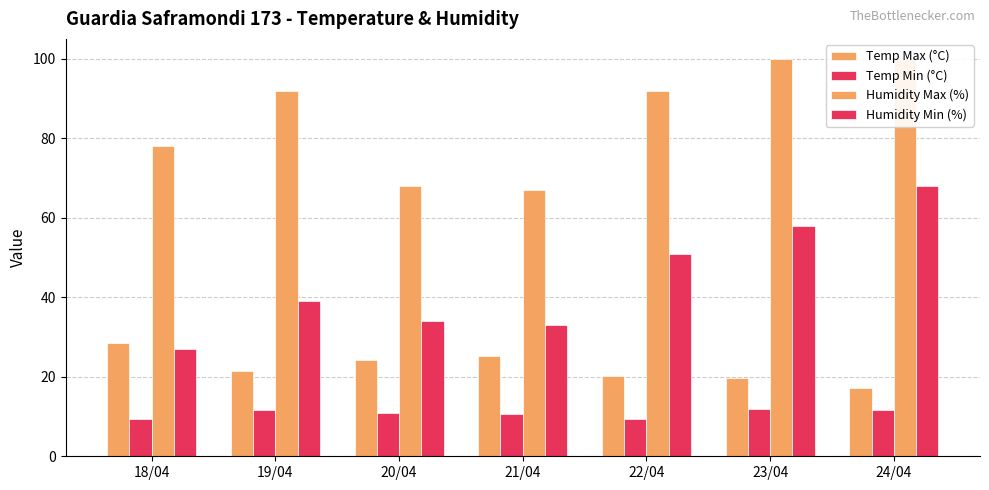

How many bars are there in total?

28